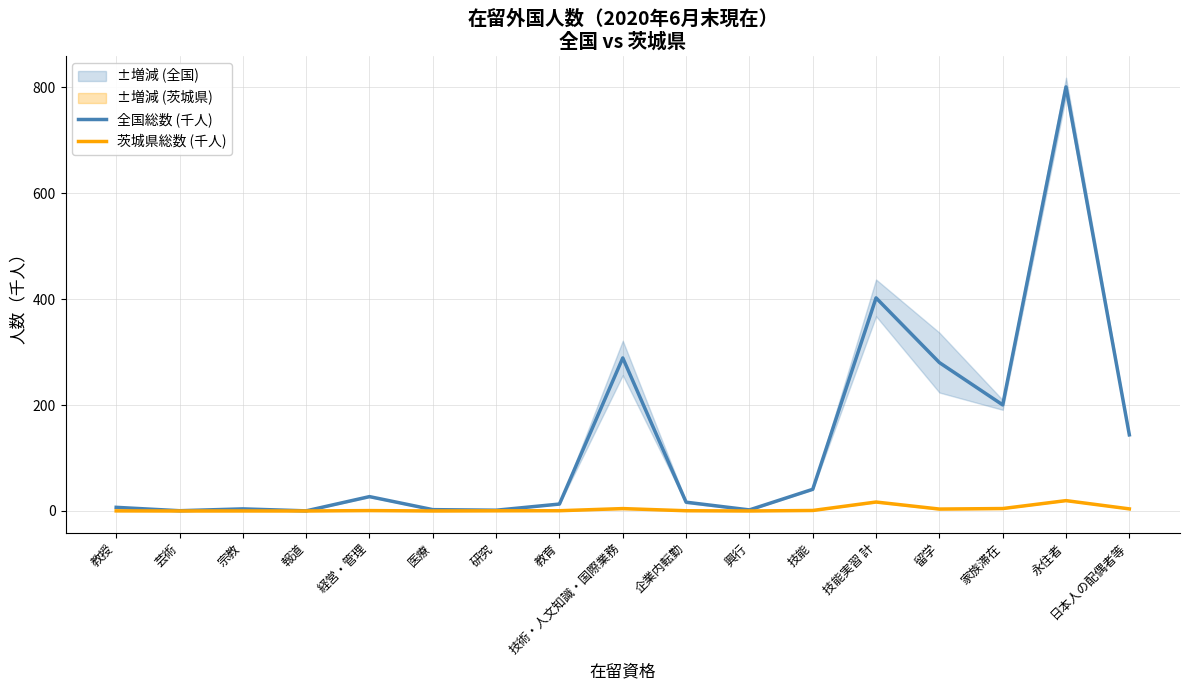

At how many categories does at least one series exceed 265?

4